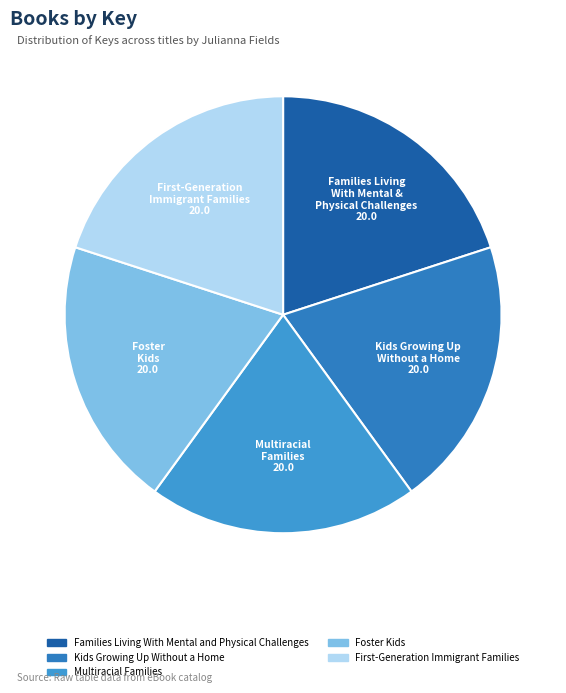

Count the number of slices in the pie.

5